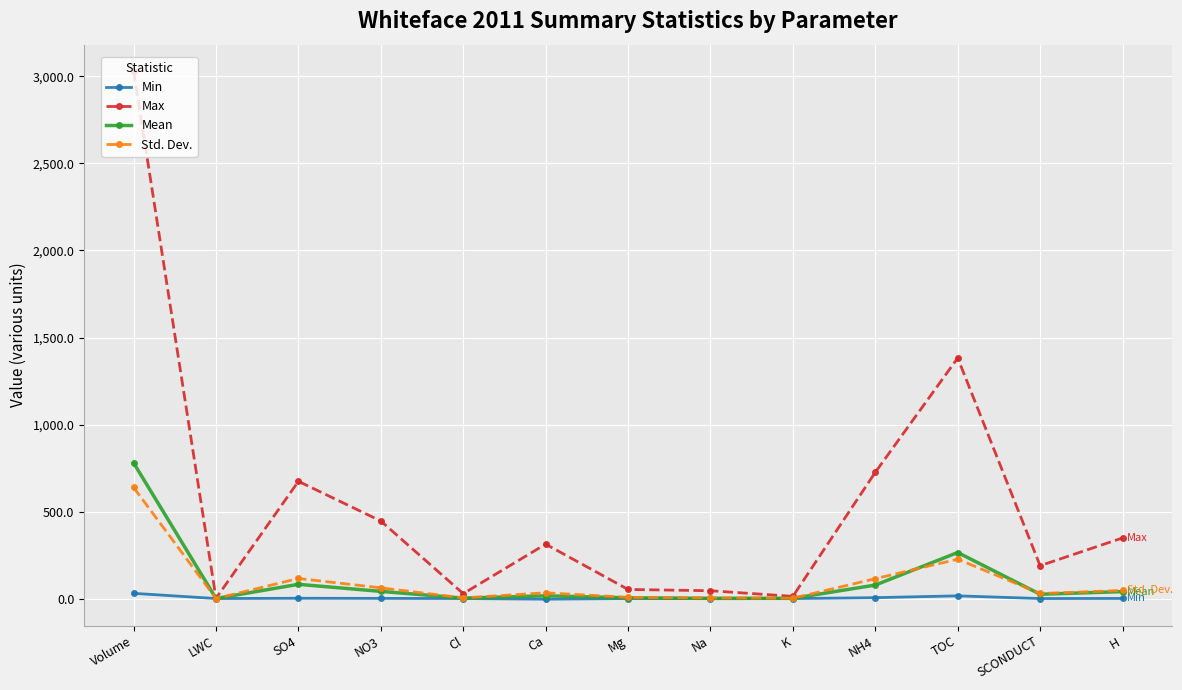

At which category is the sum across all series the highest?

Volume